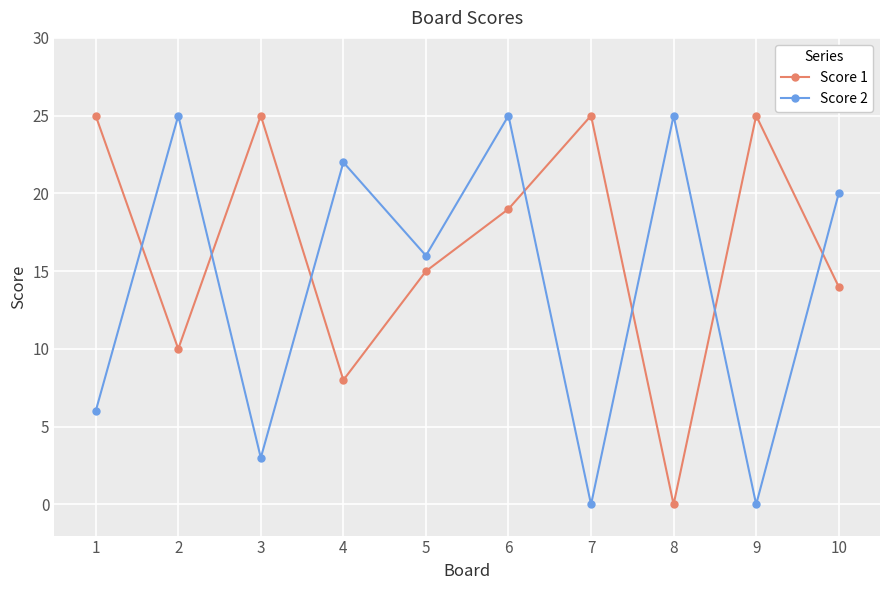

What is the greatest value displayed?

25